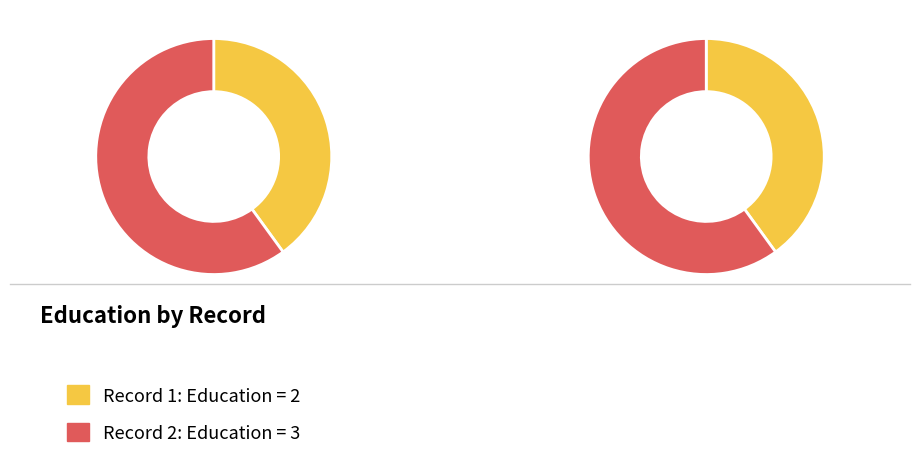

Does any single category account for the majority?

Yes